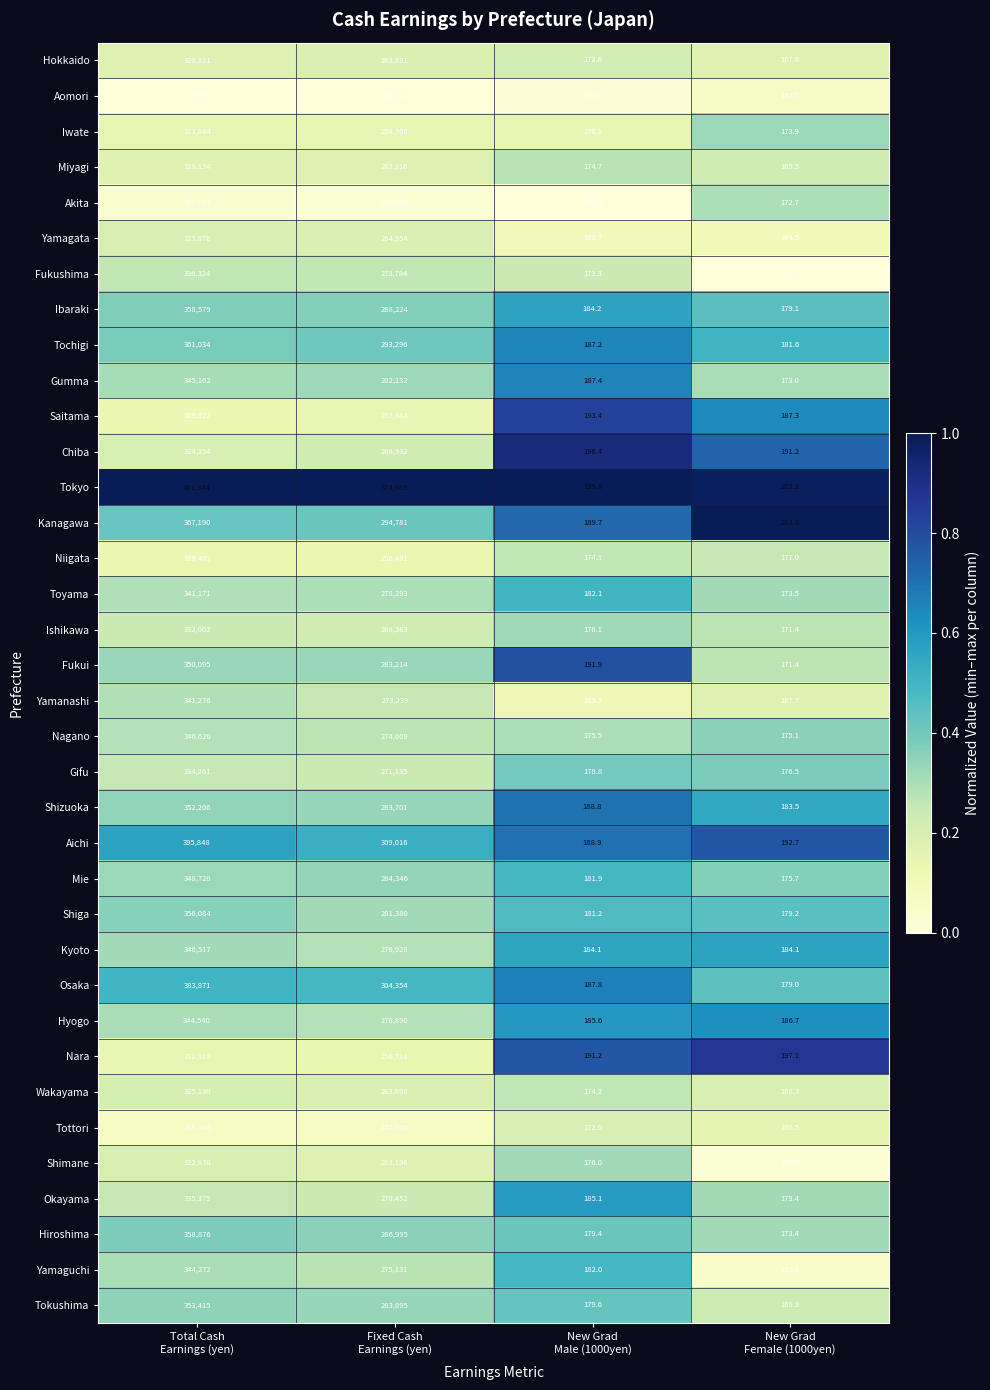

What is the spread (max minus min) of values at Fixed Cash
Earnings (yen)?

135557.0